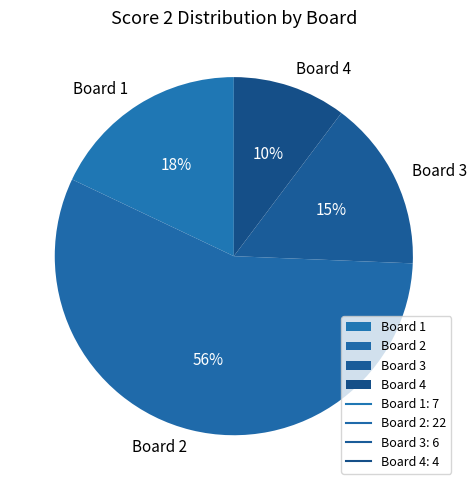

To the nearest percent, what portion does Board 4 represent?

10%